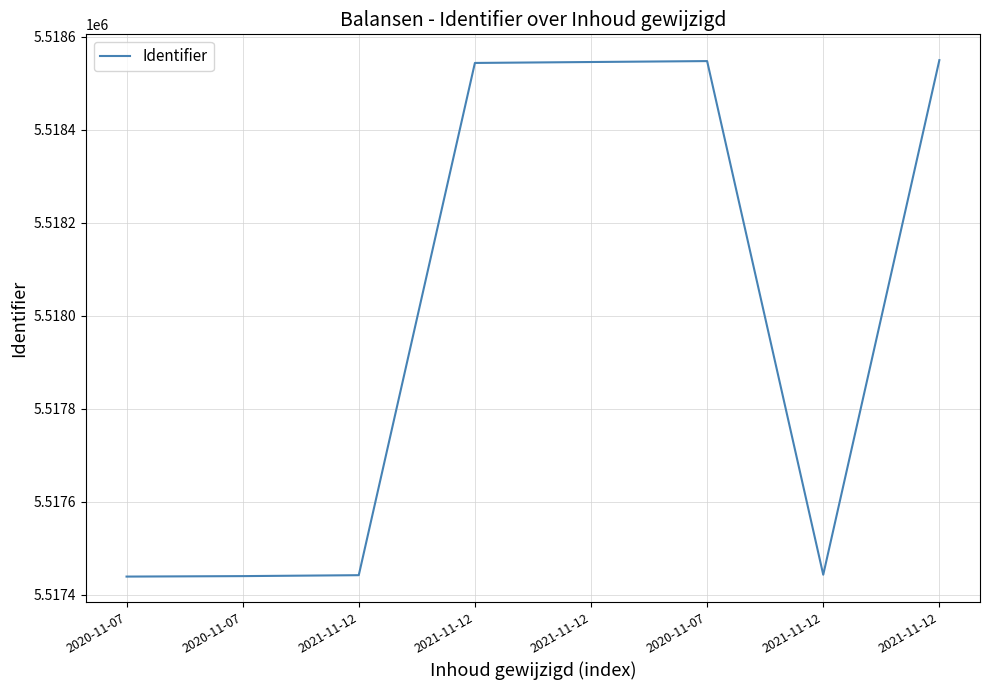

What is the sum of the values at 2020-11-07 and 2020-11-07?

11035987